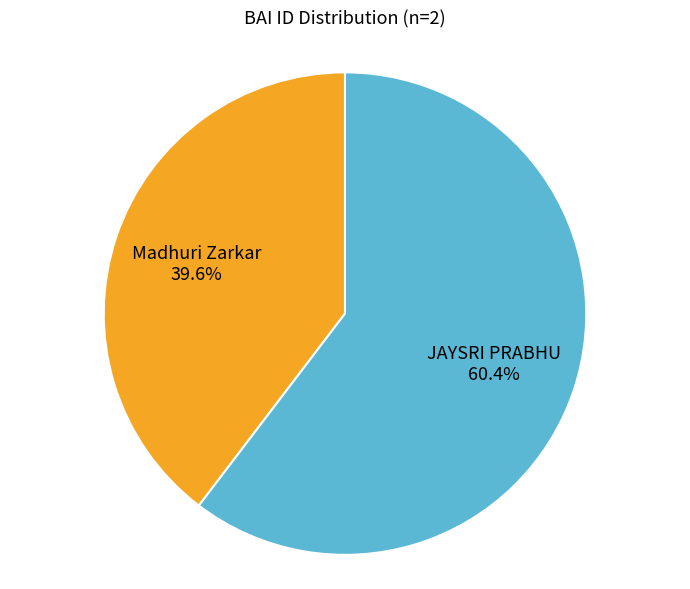

Which category has the biggest portion of the pie?

JAYSRI PRABHU